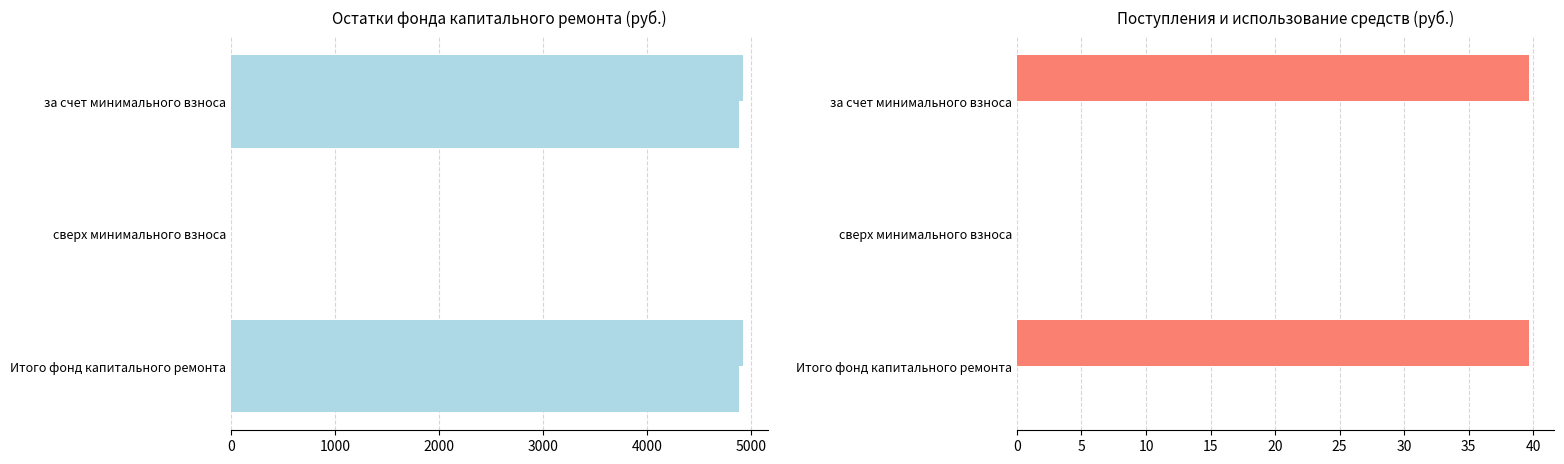

What is the difference between the maximum and minimum values in the Остаток на конец периода series?

4878.9